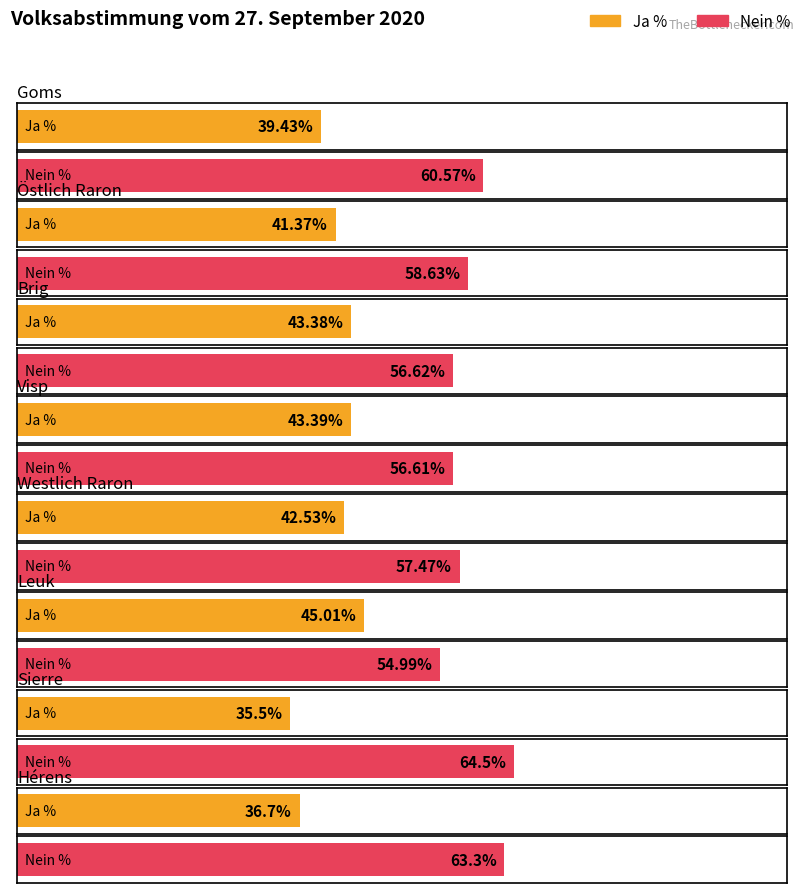

What are all the series names shown in the legend?

Ja %, Nein %